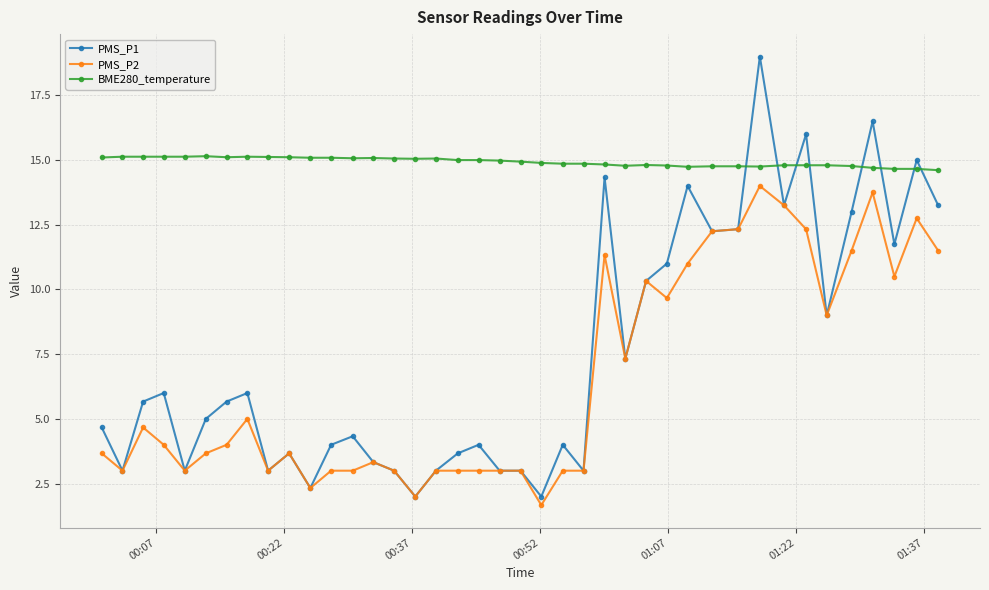

What is the value of the BME280_temperature point at the 20th from the left?

15.0